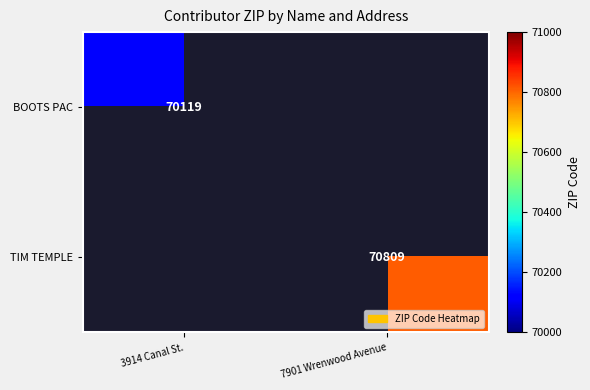

Is it true that TIM TEMPLE equals 124023 at 7901 Wrenwood Avenue?

False